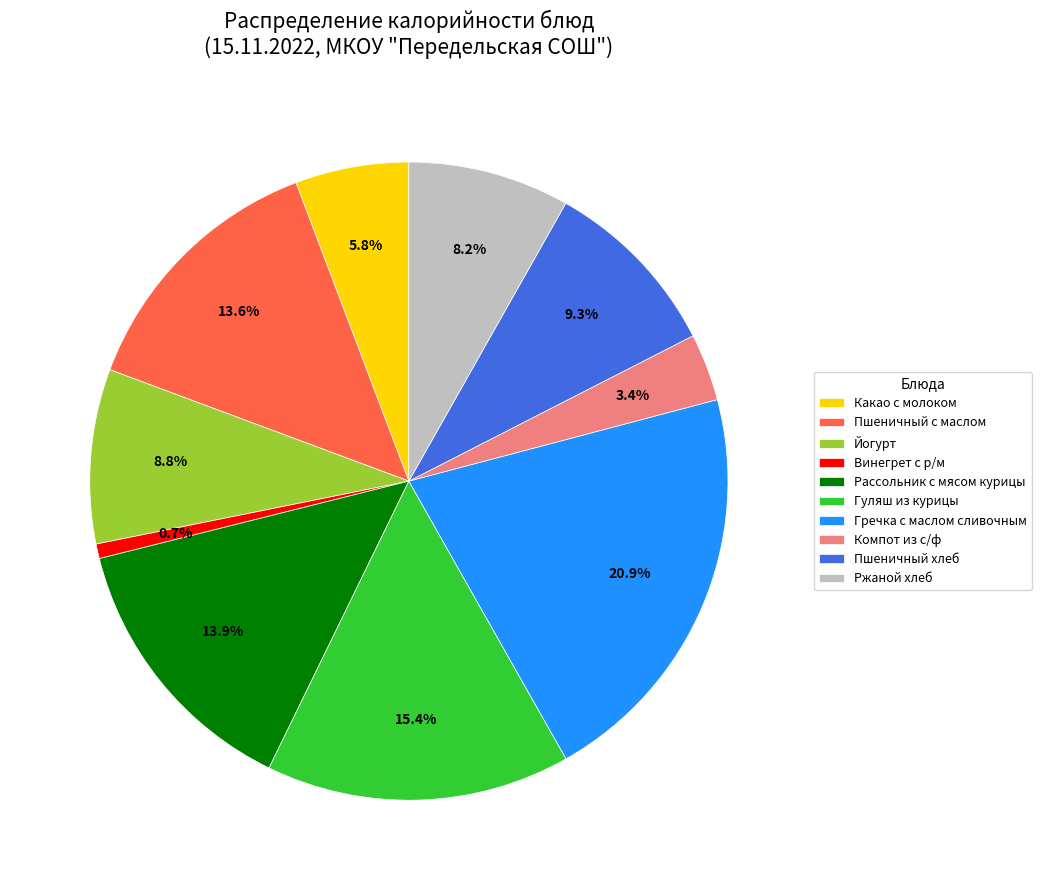

To the nearest percent, what is the average slice percentage?

10%